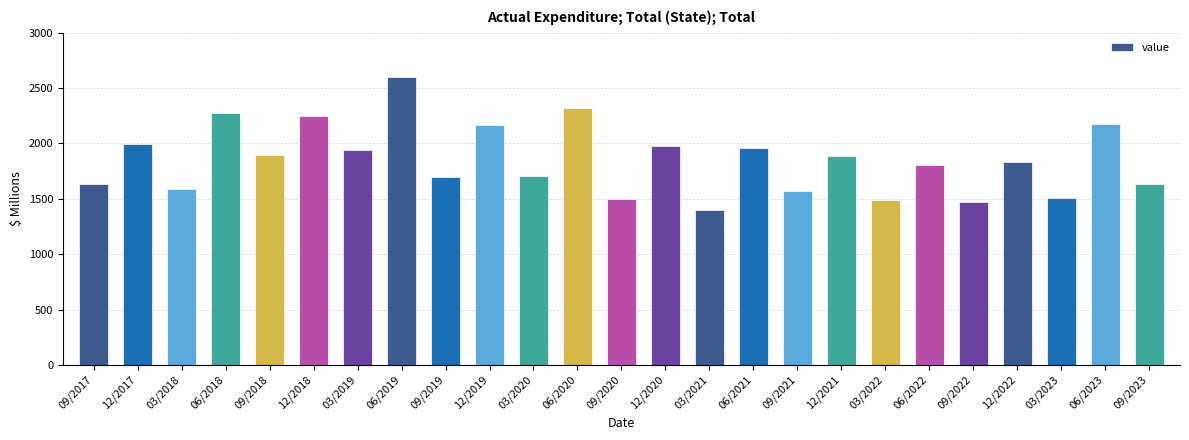

How many distinct data groups are displayed?

1